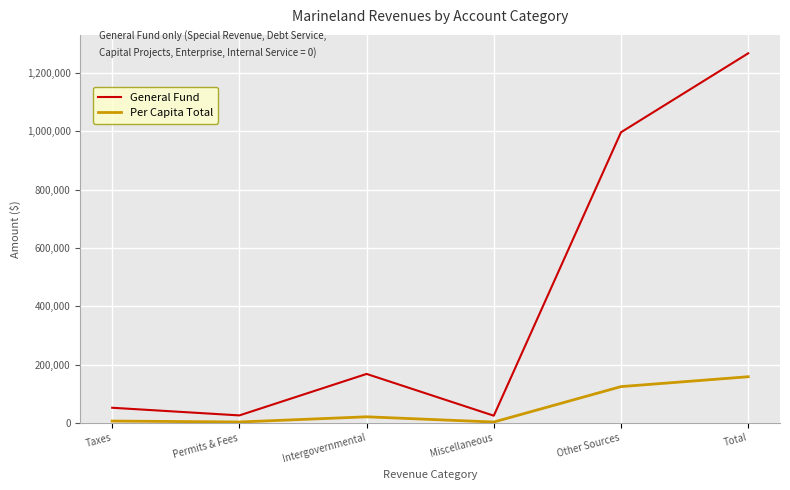

Which series has the widest spread of values?

General Fund